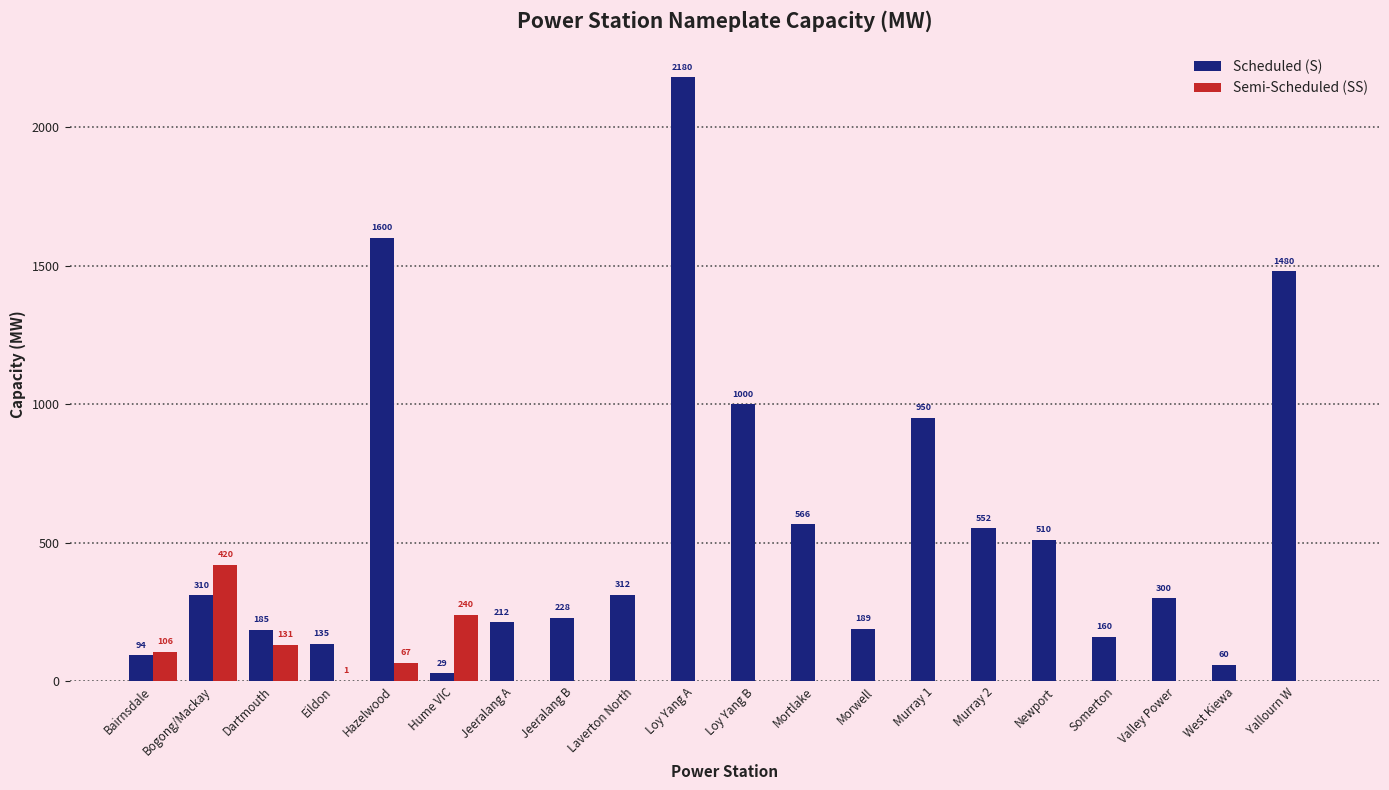

What is the spread (max minus min) of values at Yallourn W?

1480.0